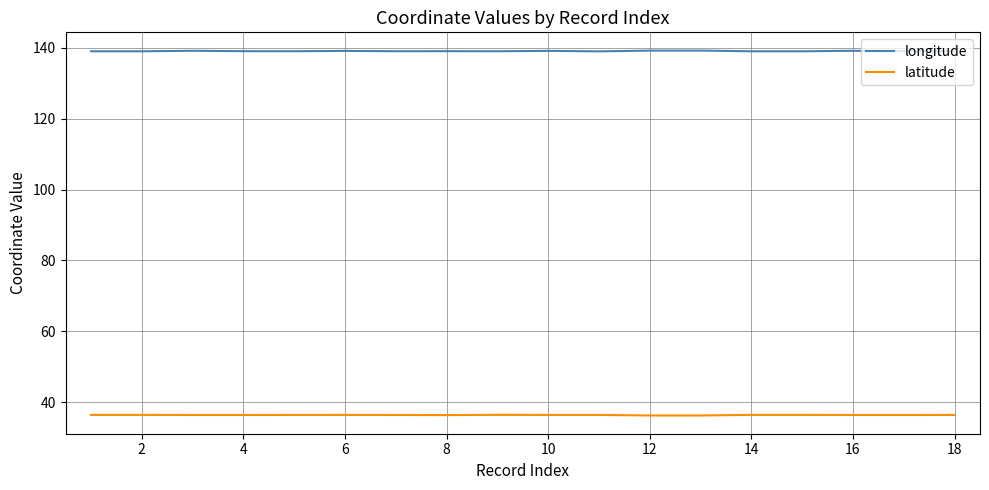

What is the minimum value shown in the chart?

36.2